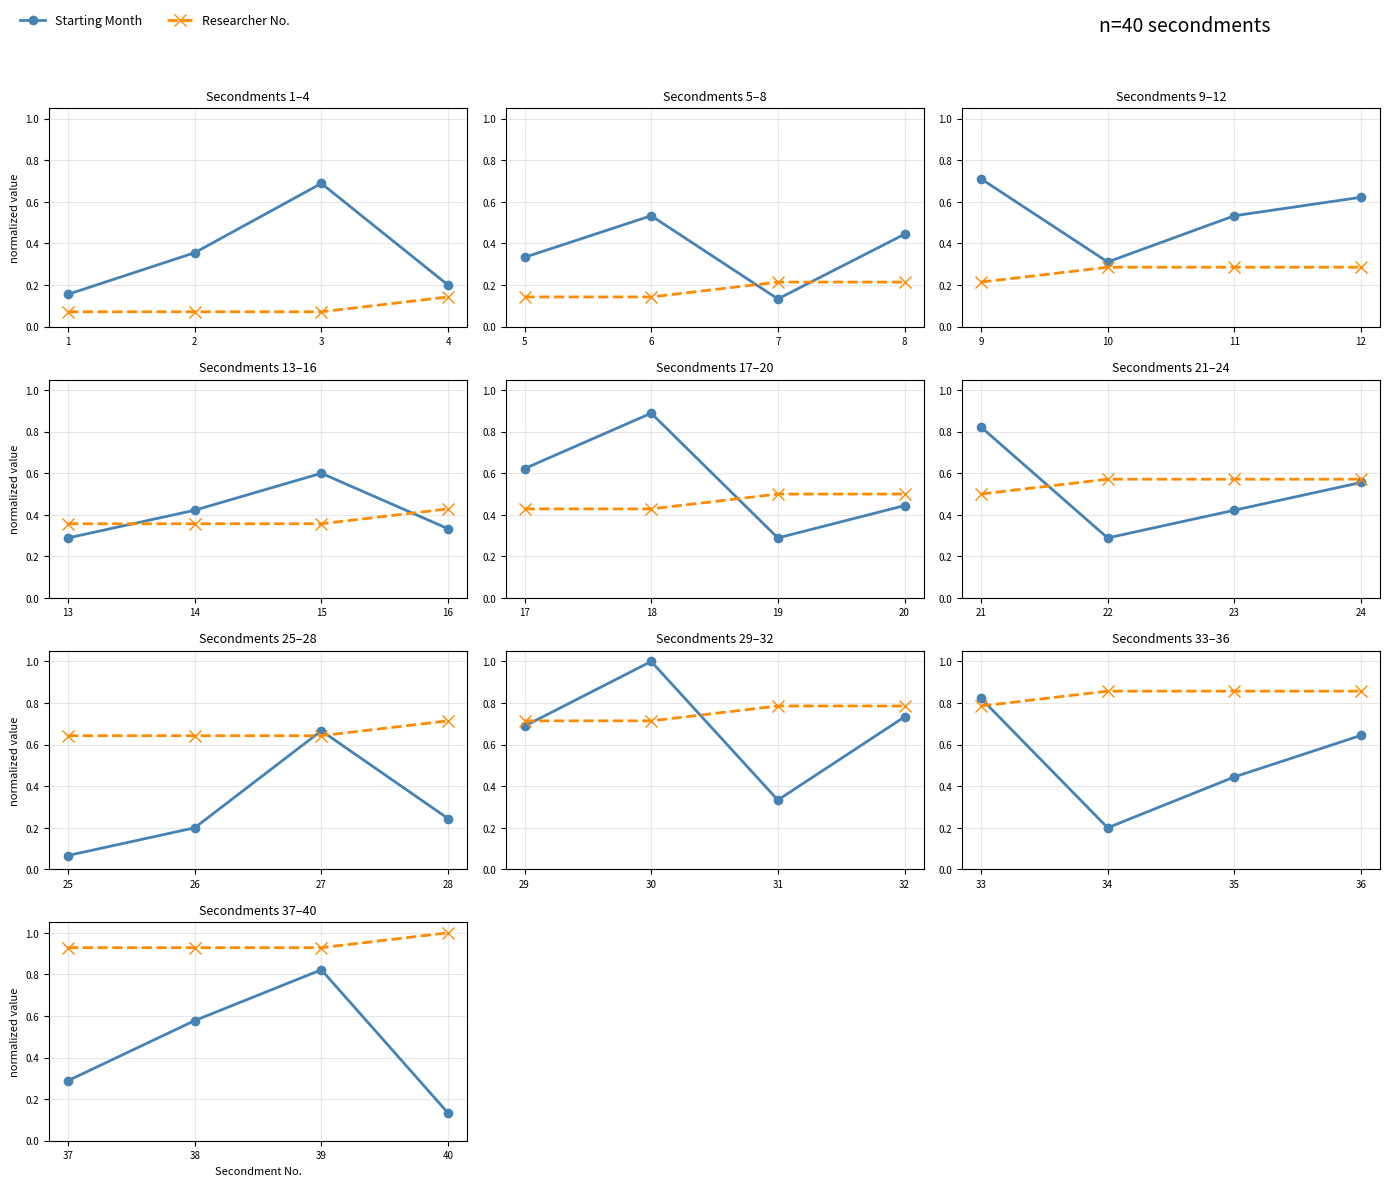

Count the number of categories in the chart.

4